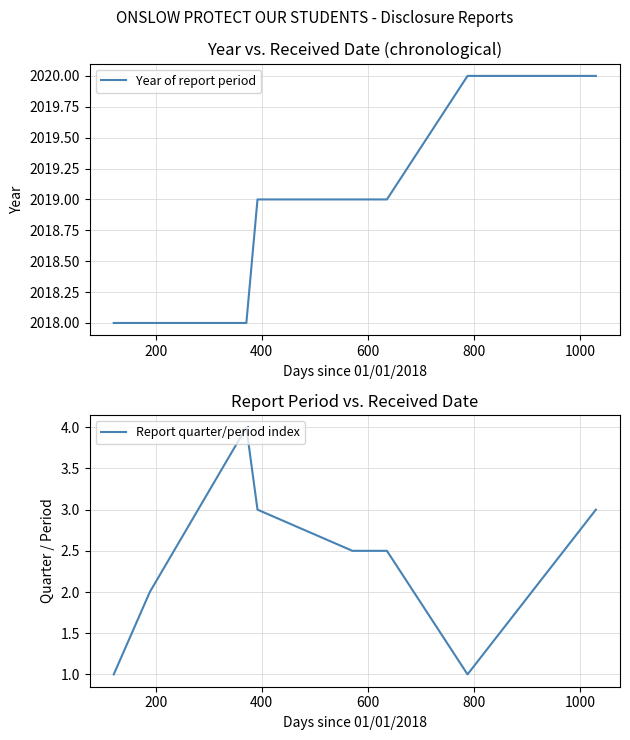

How many data points in Report quarter/period index are less than 2?

2